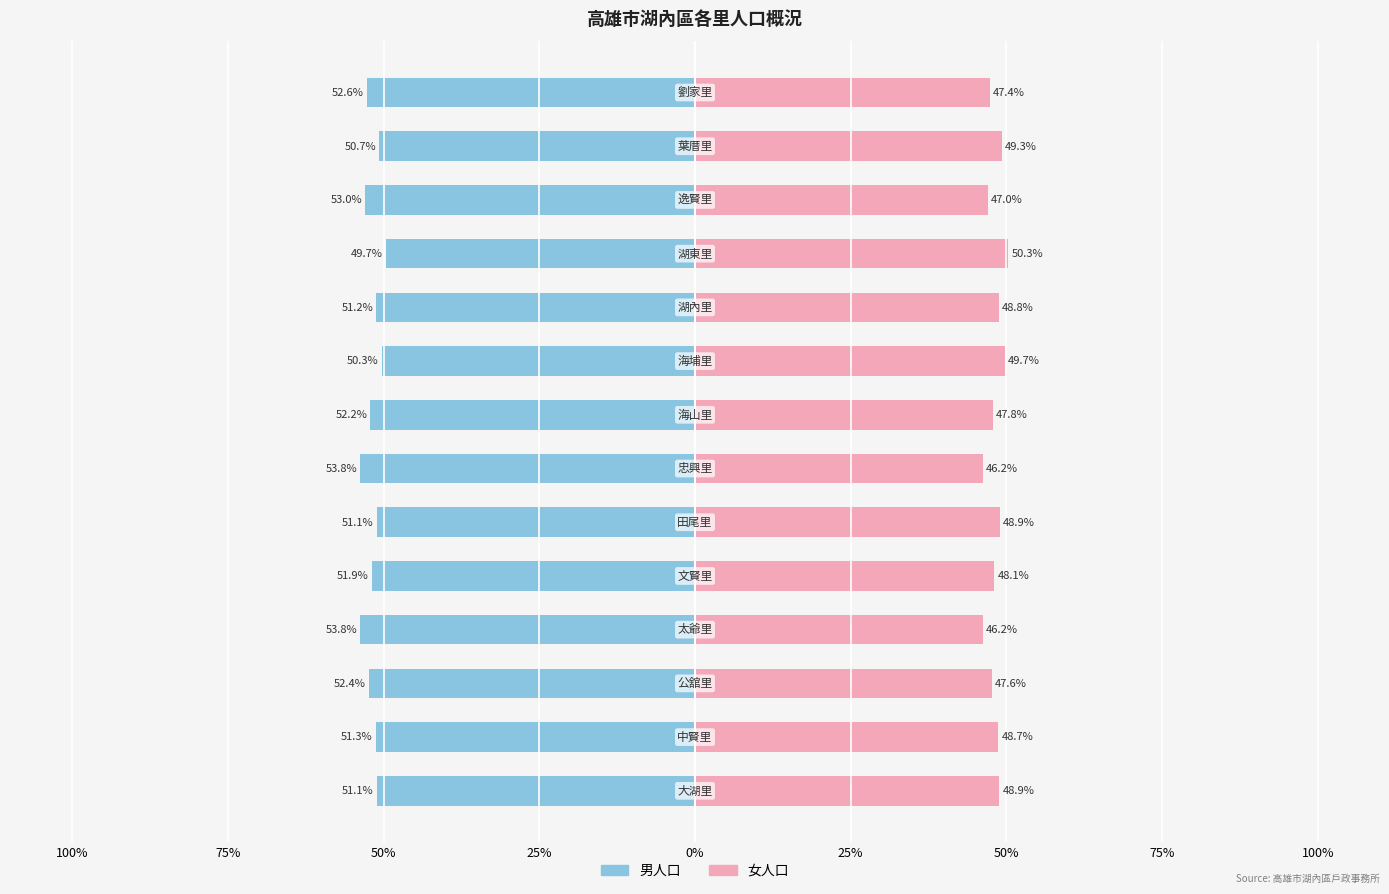

Reading right to left, extract all data points from this chart.

男人口: -52.6	-50.7	-53.0	-49.7	-51.2	-50.3	-52.2	-53.8	-51.1	-51.9	-53.8	-52.4	-51.3	-51.1
女人口: 47.4	49.3	47.0	50.3	48.8	49.7	47.8	46.2	48.9	48.1	46.2	47.6	48.7	48.9